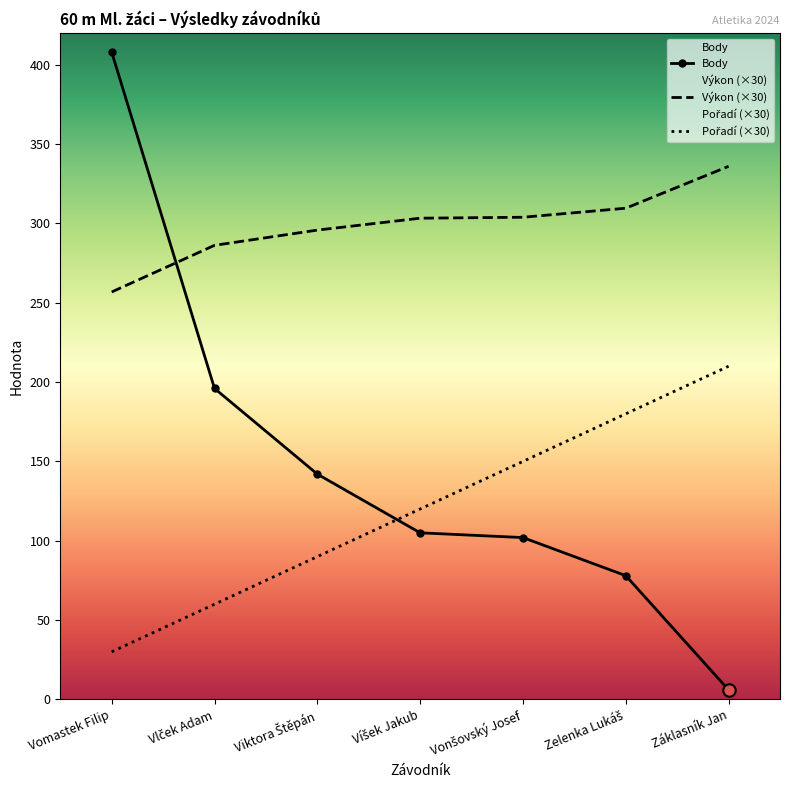

At which category is the sum across all series the highest?

Vomastek Filip